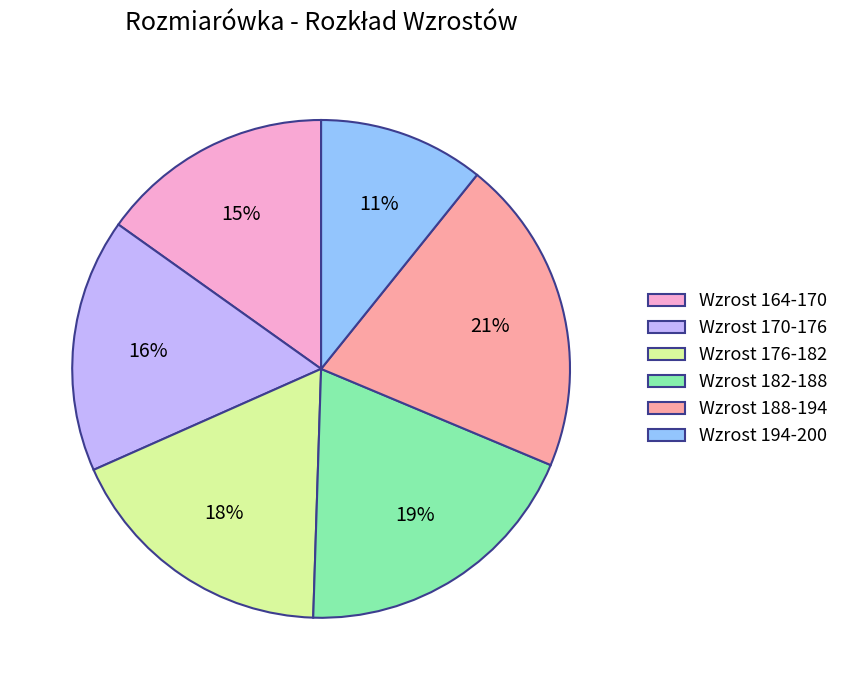

The Wzrost 182-188 slice represents 19% of the pie. True or false?

True